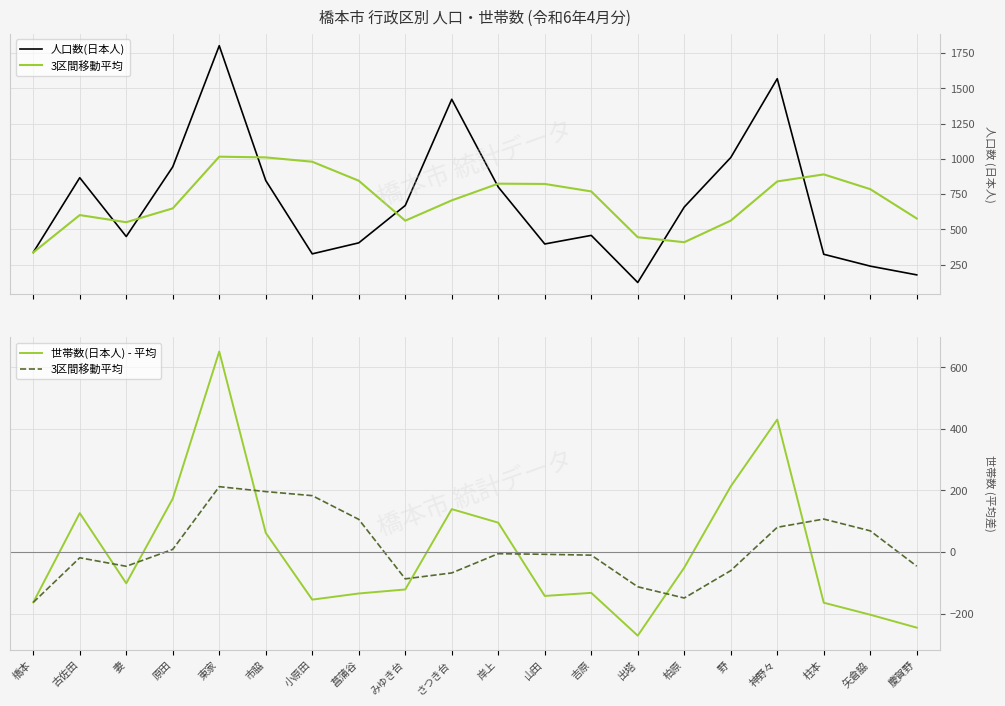

Reading left to right, list all the values displayed in this chart.

人口数(日本人): 337.0	867.0	450.0	944.0	1803.0	847.0	327.0	405.0	670.0	1423.0	801.0	397.0	458.0	124.0	659.0	1010.0	1569.0	324.0	240.0	178.0
3区間移動平均: -163.9	-18.9	-46.5	8.4	212.1	196.1	182.9	105.9	-87.4	-68.1	-5.6	-7.6	-10.4	-113.1	-149.6	-60.6	80.1	106.9	68.6	-46.1
世帯数(日本人) - 平均: -163.9	126.1	-101.9	173.1	651.1	62.1	-154.9	-134.9	-121.9	139.1	95.1	-142.9	-132.9	-271.9	-50.9	213.1	430.1	-164.9	-203.9	-245.9